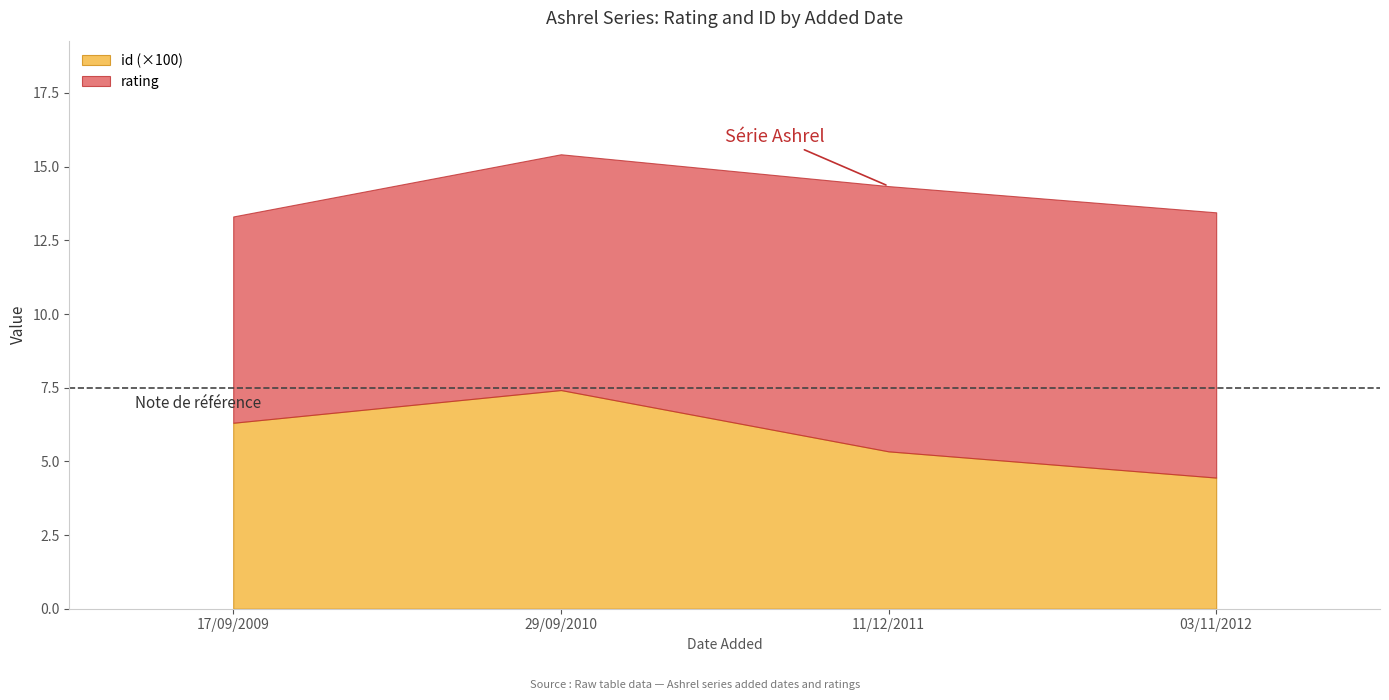

Count the number of categories in the chart.

4